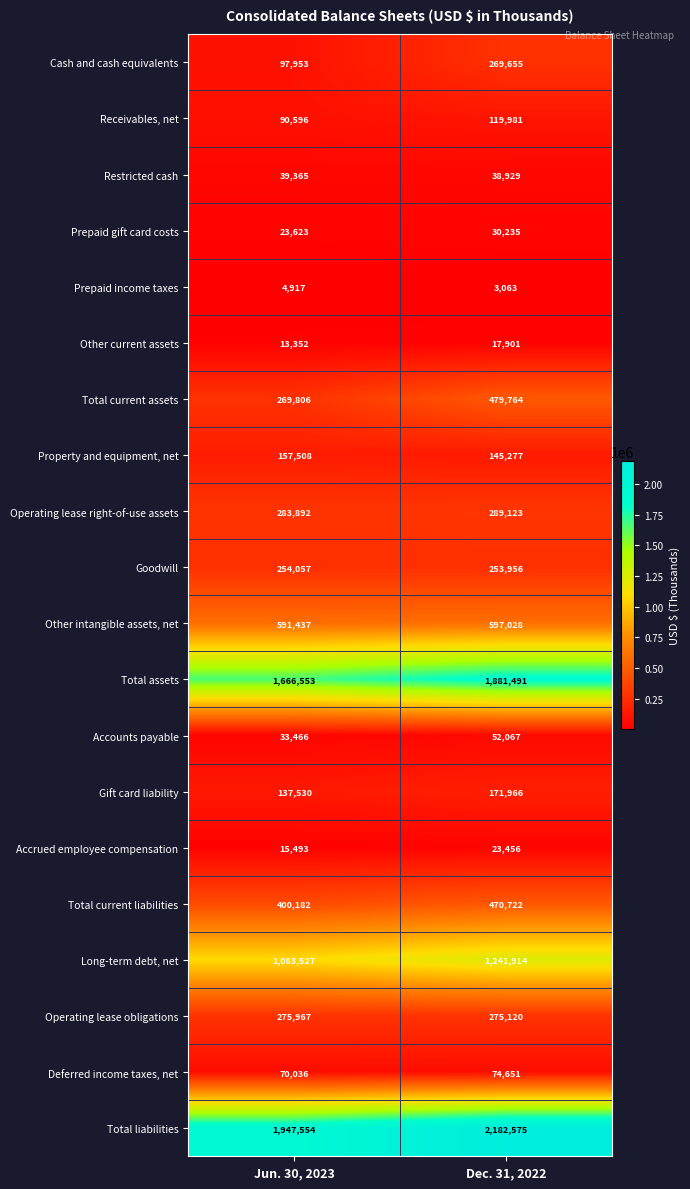

Read the Accounts payable value at Jun. 30, 2023, to the nearest 100.

33500